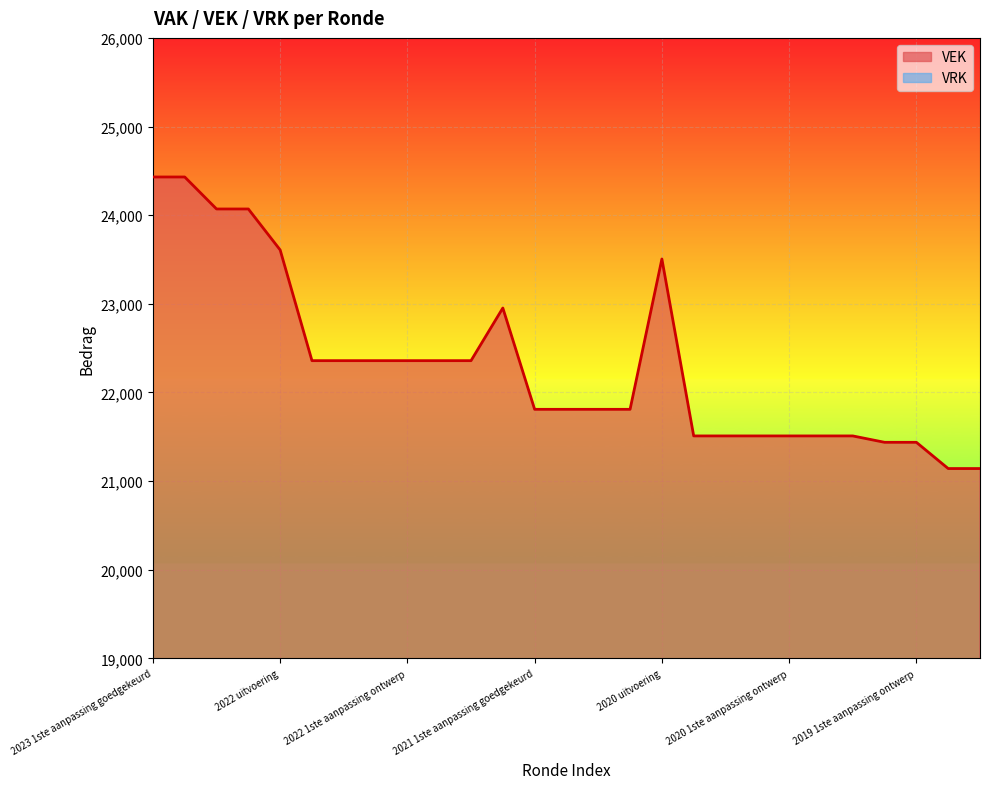

True or false: VAK and VRK cross at least once.

False